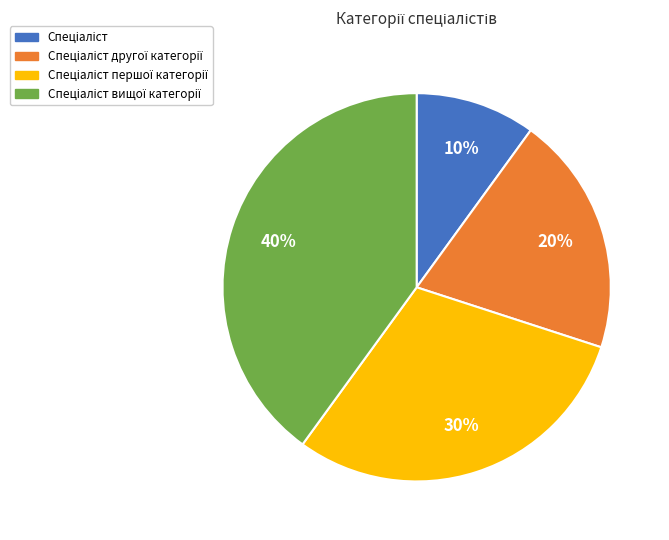

How many segments does this pie chart have?

4